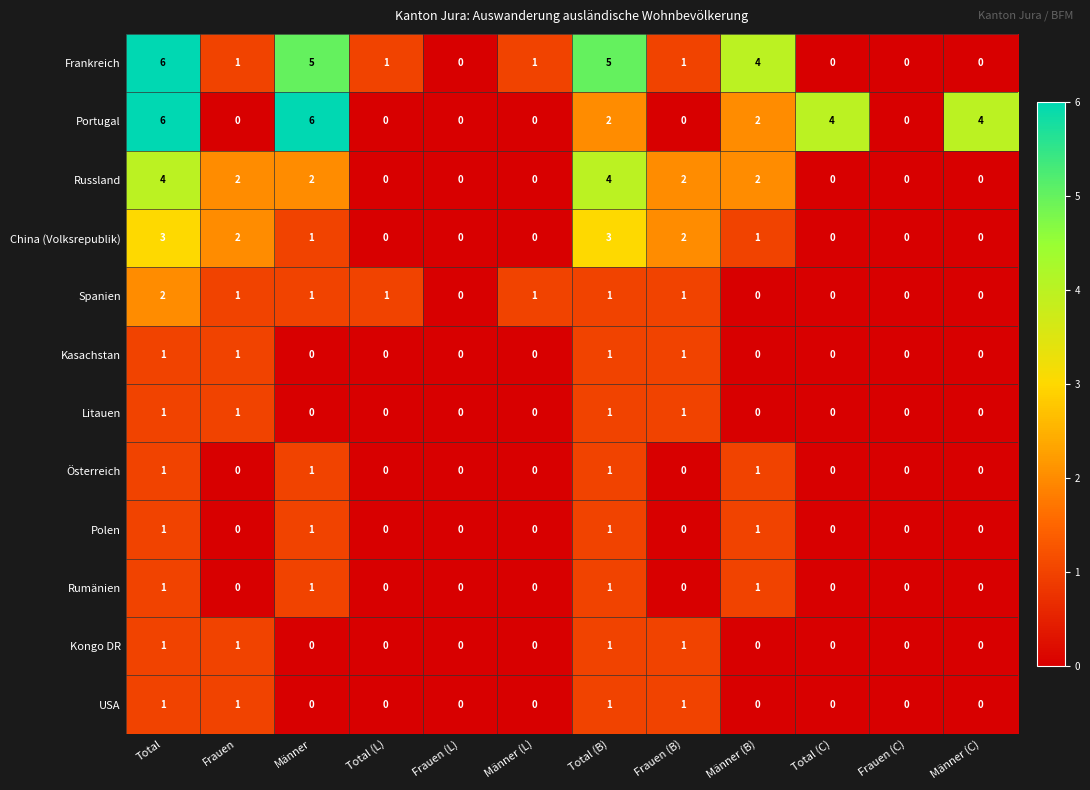

How many categories are shown in the chart?

12